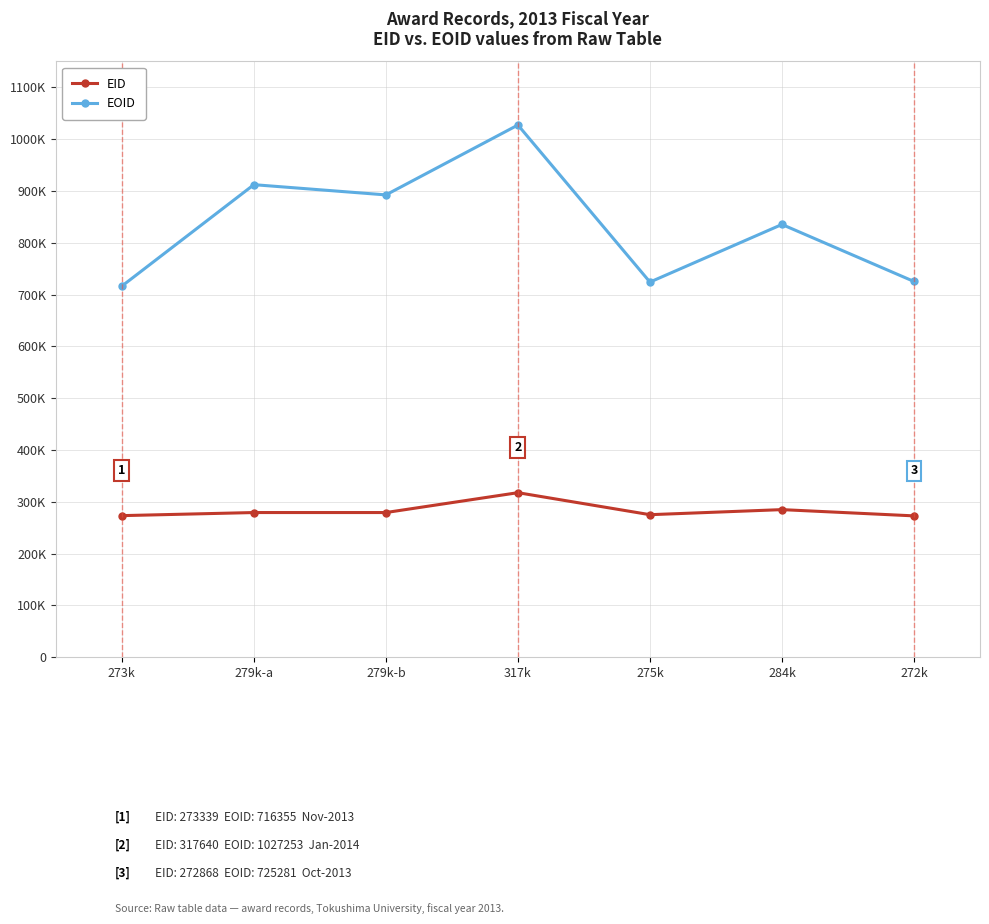

Rank the series at 273k from highest to lowest value.

EOID, EID